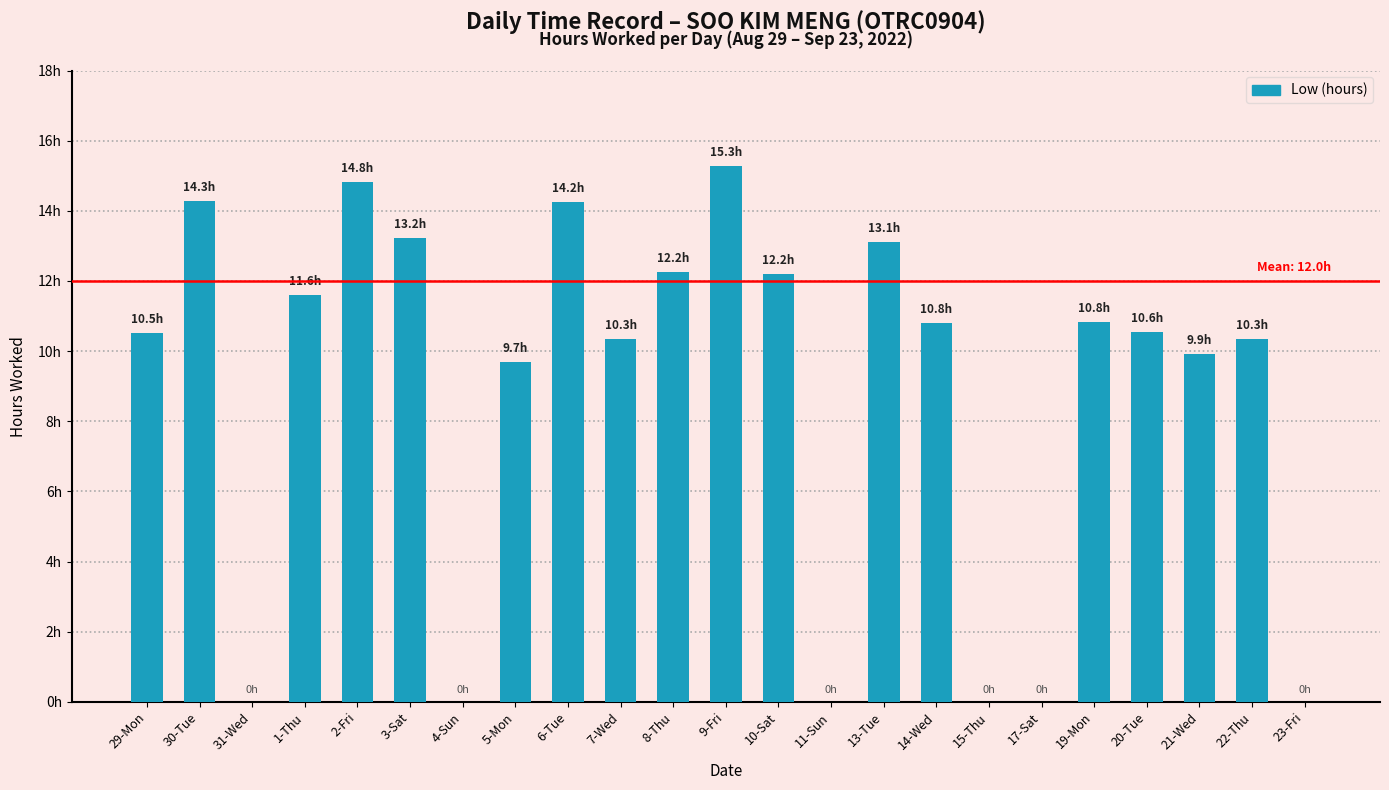

At which label is the value closest to 7?

5-Mon